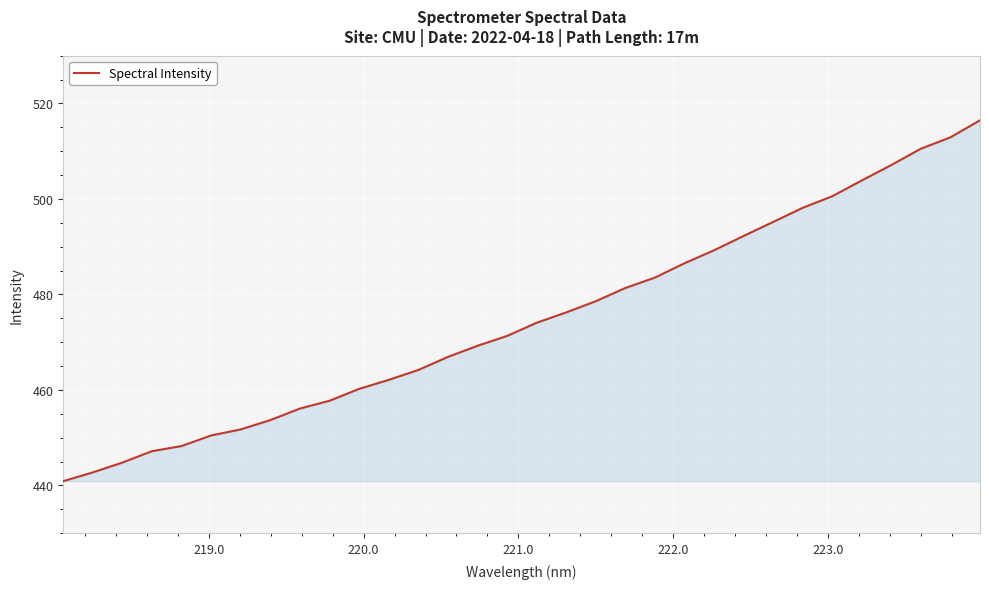

What is the smallest value displayed?

440.9